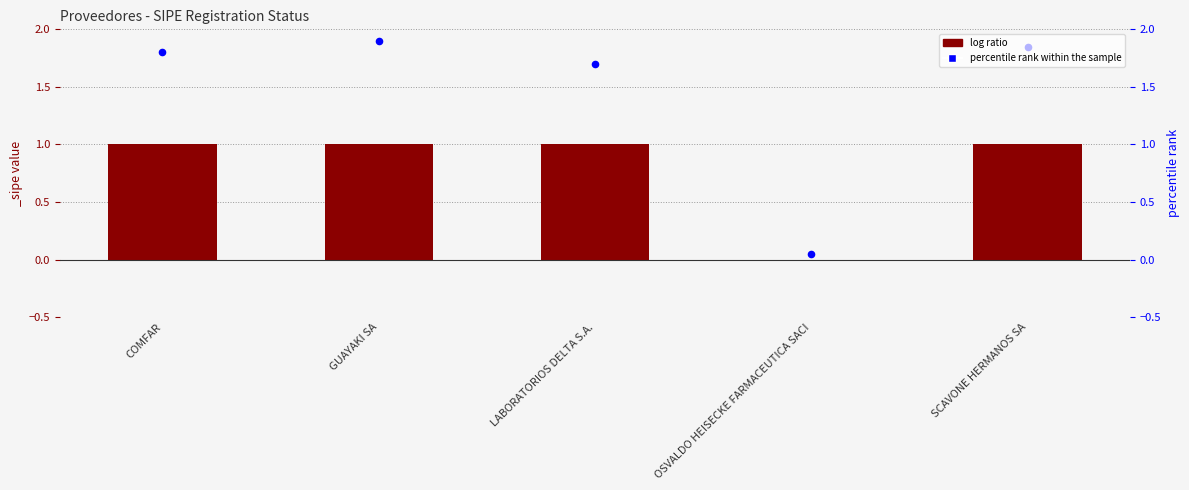

Which has a higher value, LABORATORIOS DELTA S.A. or COMFAR?

COMFAR